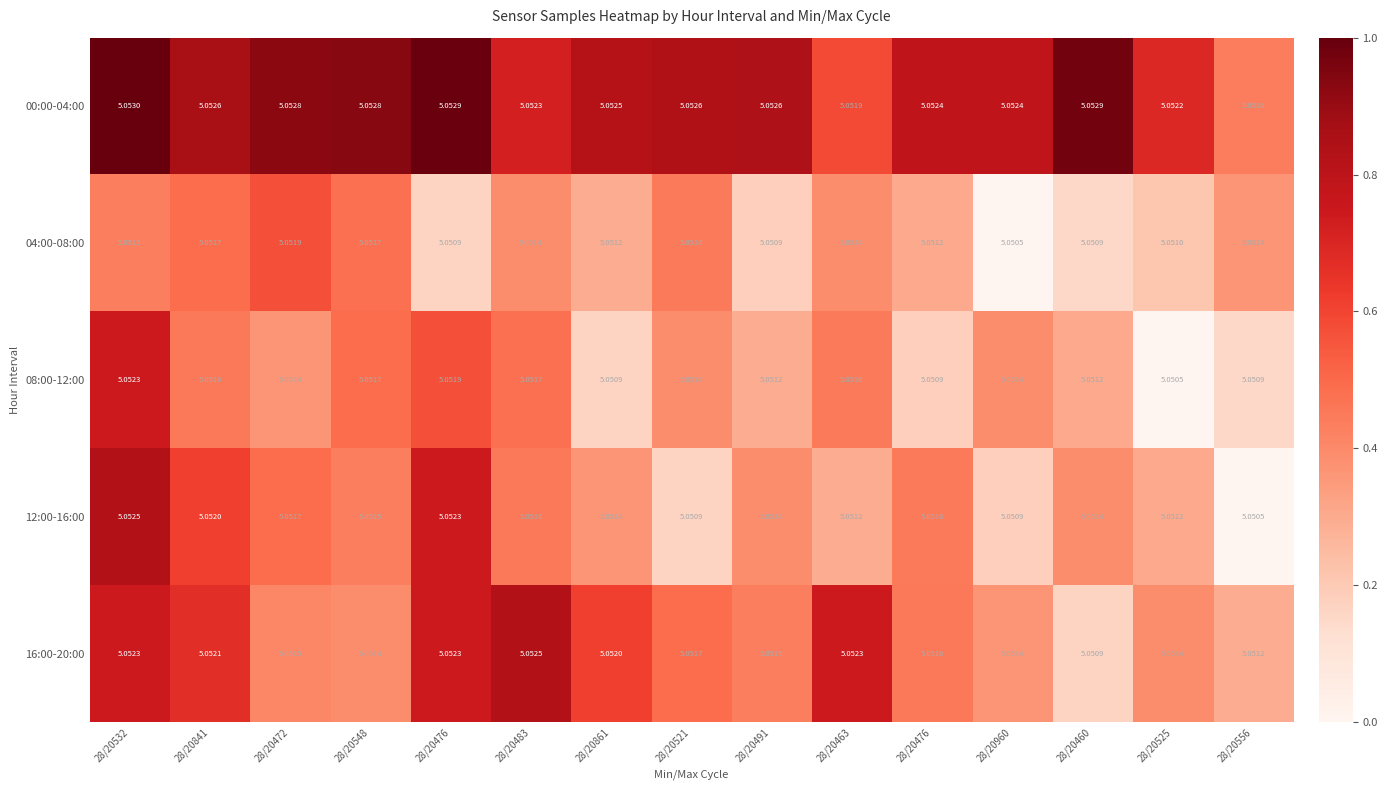

Count the number of categories in the chart.

15